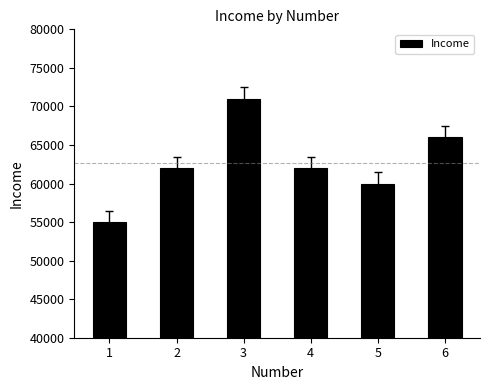

Between 4 and 6, which is larger?

6